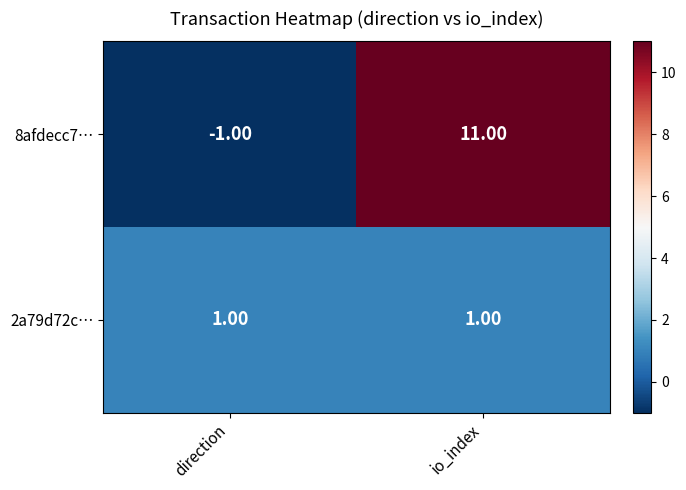

Rank the series by their maximum value, from lowest to highest.

2a79d72c…, 8afdecc7…